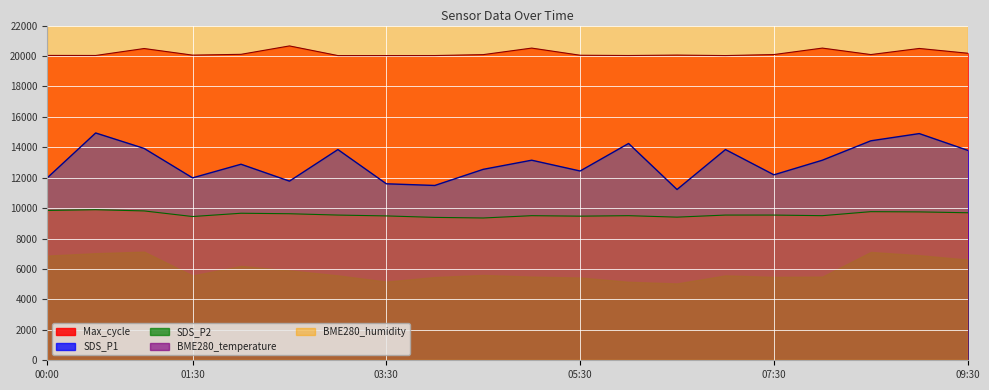

Is it true that BME280_temperature equals 9816 at 01:00?

True